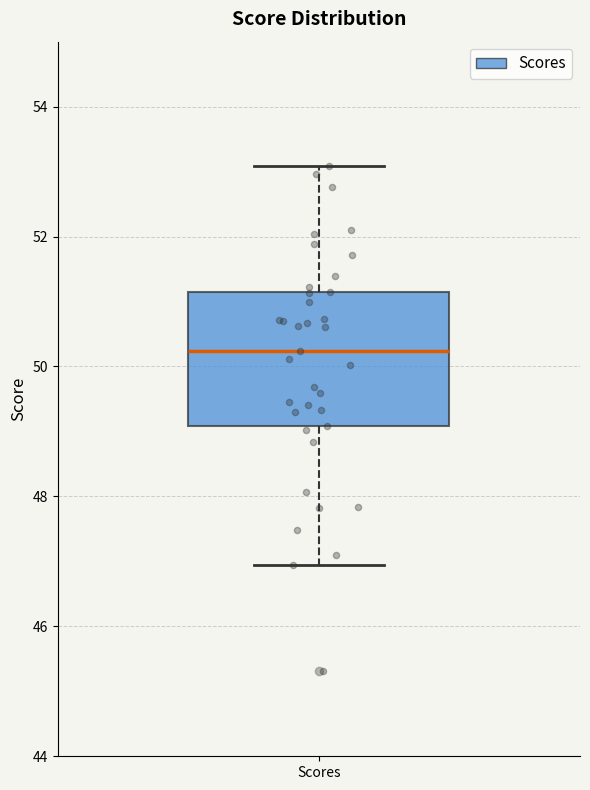

Where does the median line of the box for Scores sit on the y-axis? The values are not printed on the chart, so give them approximately, as read against the axis.

50.2